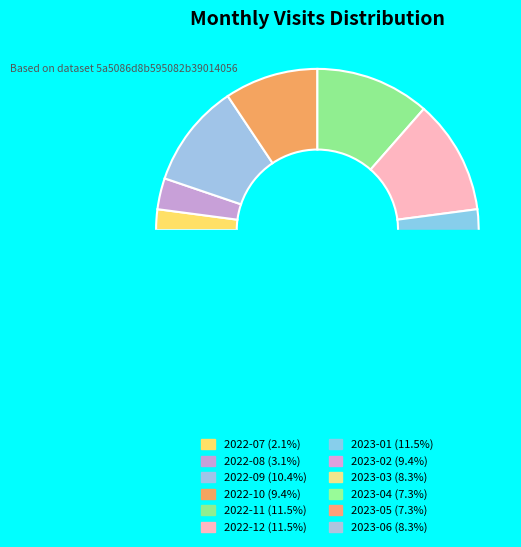

What is the change in value from 2023-02 to 2023-04?

-2